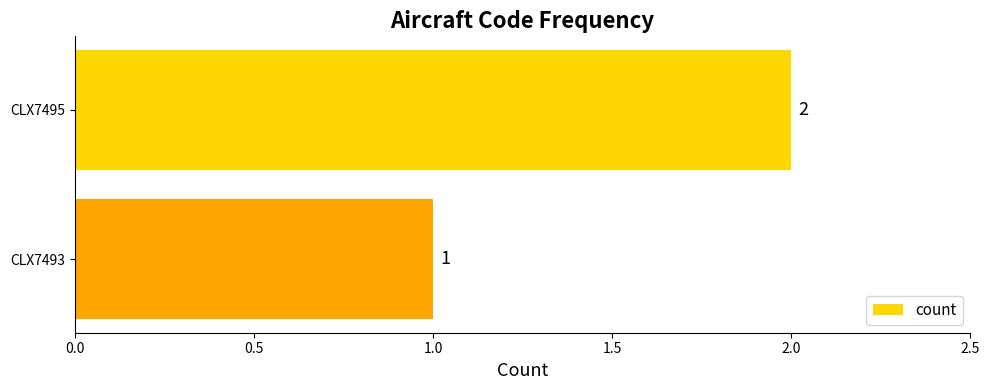

List the labels in order of value, smallest first.

CLX7493, CLX7495